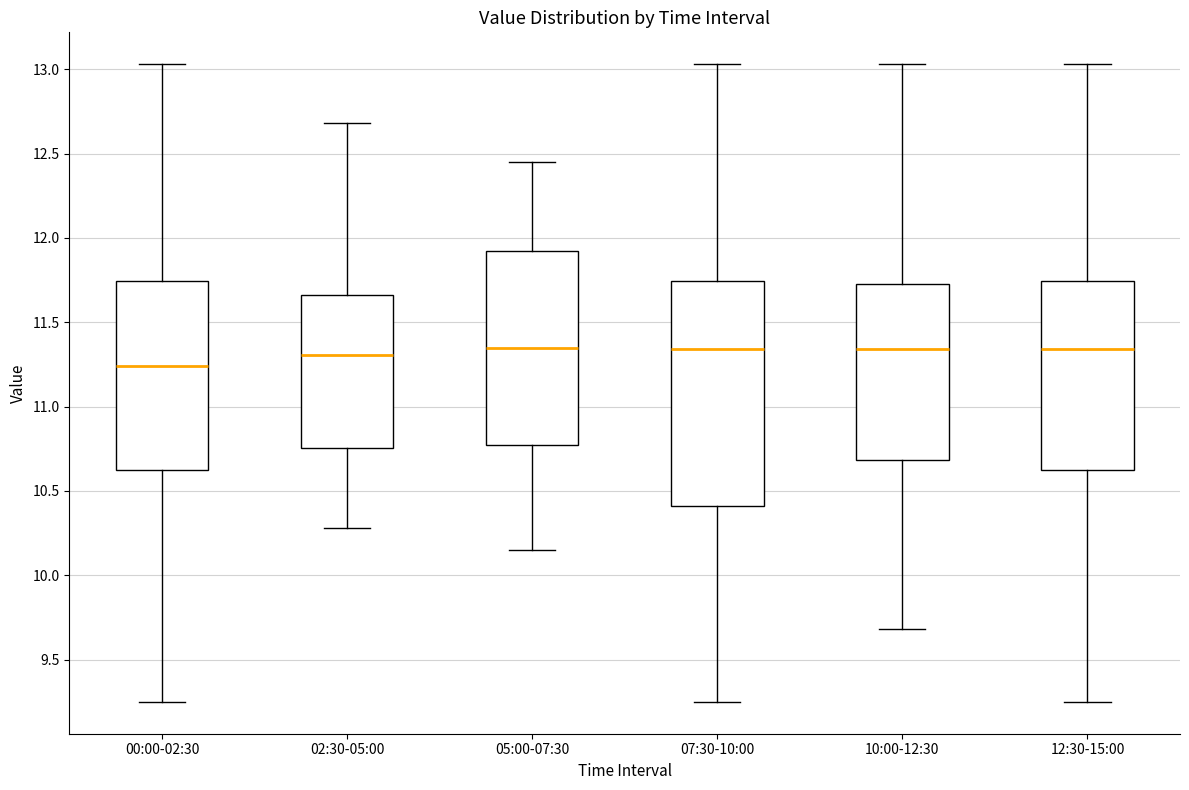

Where does the median line of the box for 02:30-05:00 sit on the y-axis? The values are not printed on the chart, so give them approximately, as read against the axis.

11.30